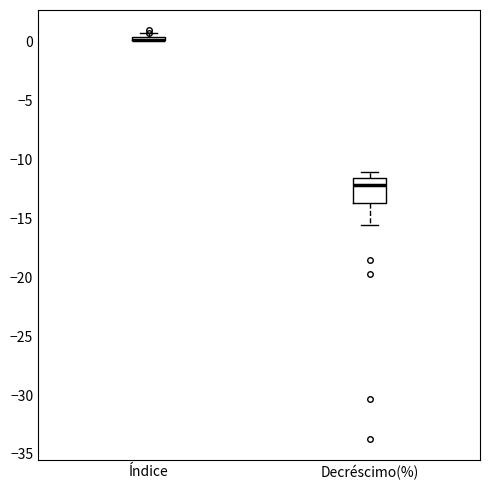

Which box is the tallest, from its lower edge to its upper edge?

Decréscimo(%)